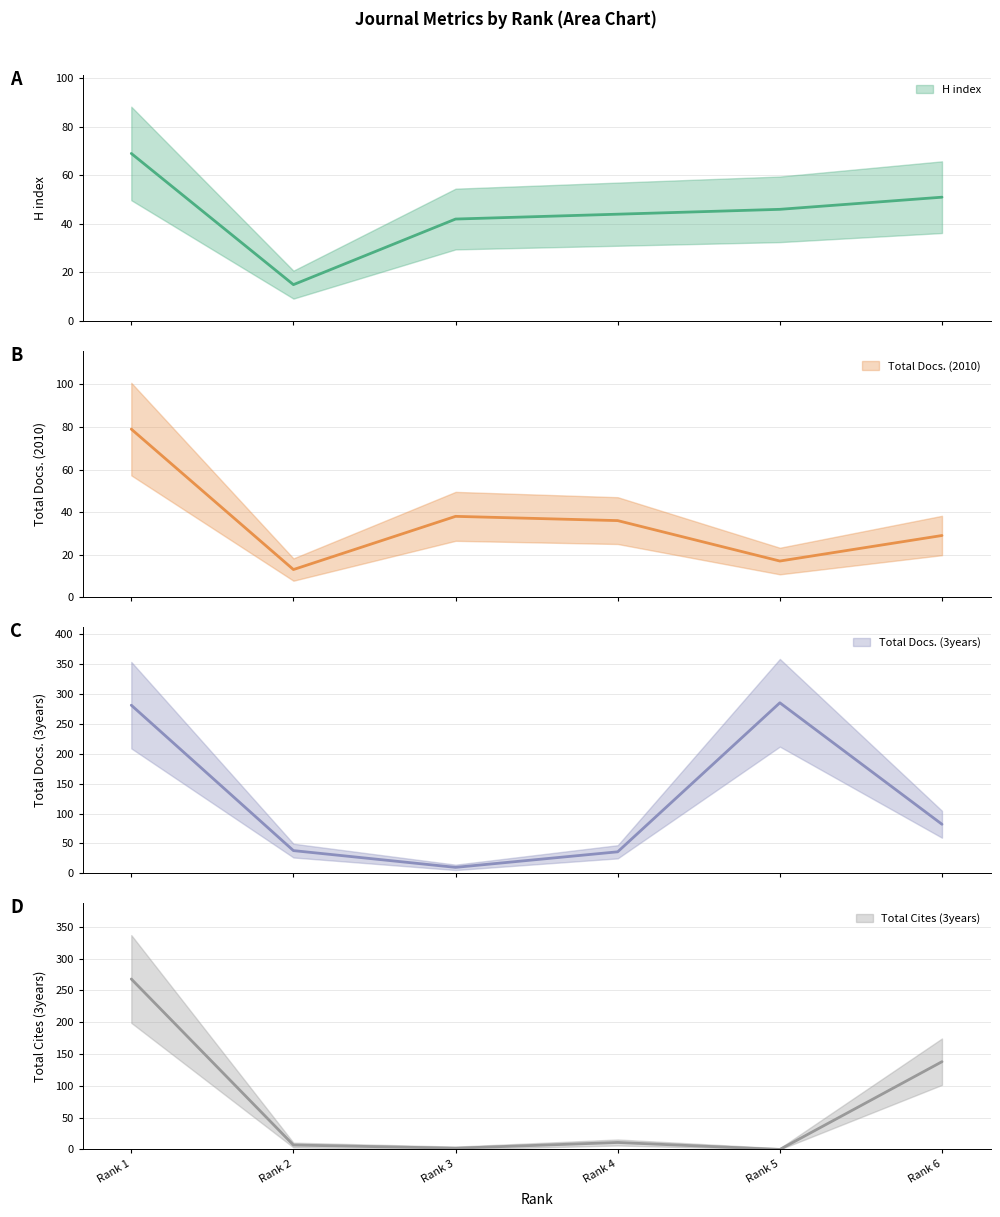

What is the sum of the Total Docs. (2010) values at Rank 1 and Rank 6?

108